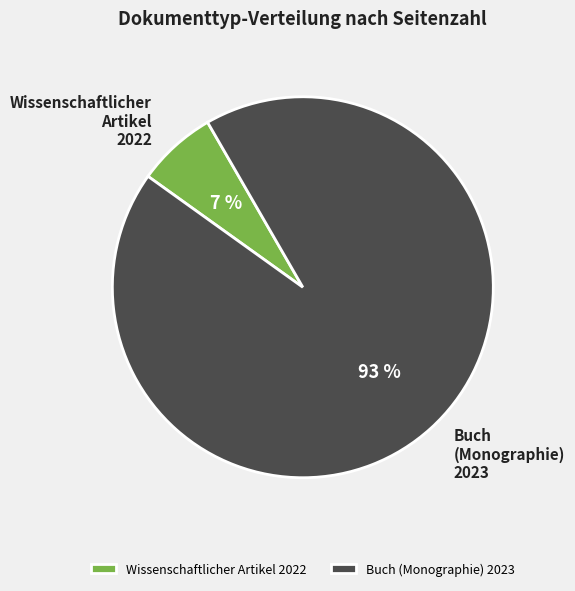

To the nearest percent, what is the difference between the largest and smallest slice percentages?

86%